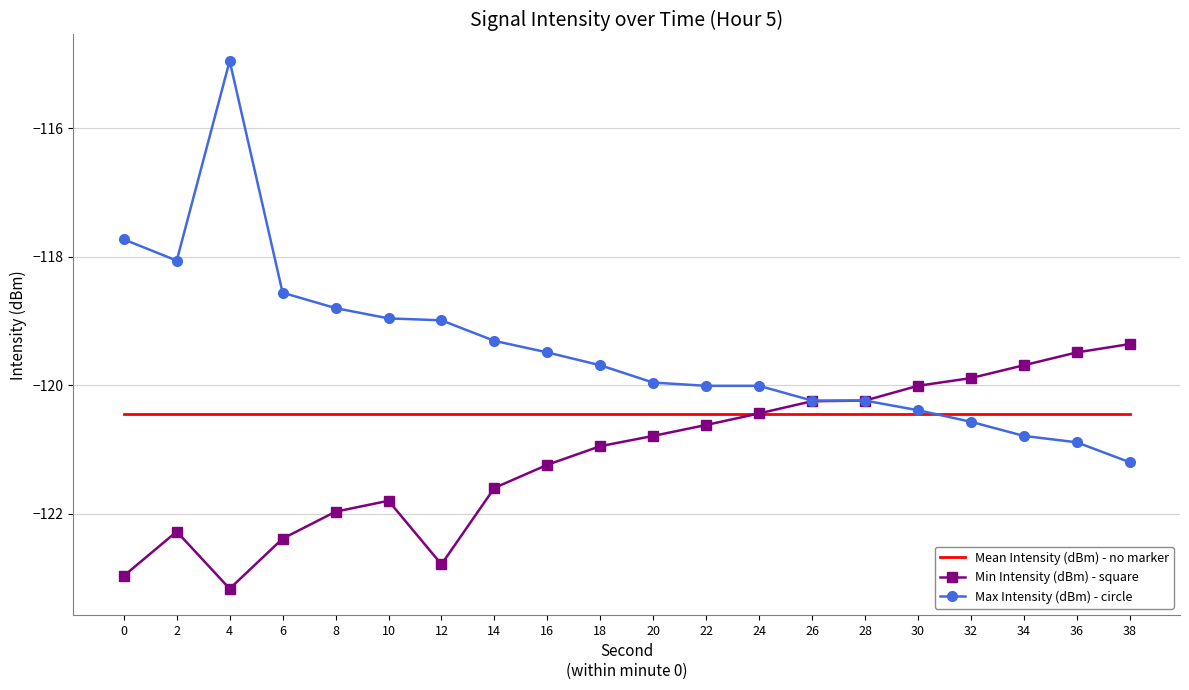

Which category has the highest value in the Min Intensity (dBm) - square series?

38